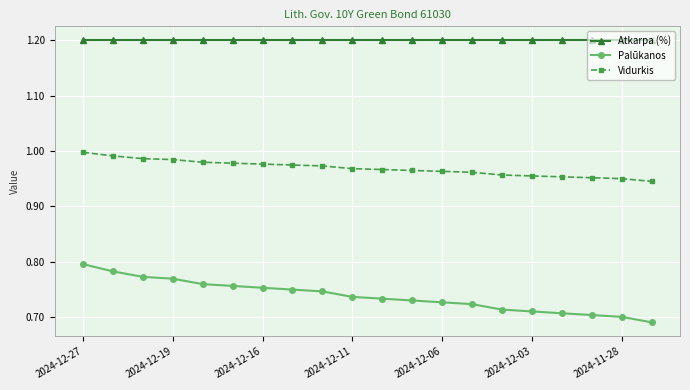

At how many categories does at least one series exceed 0?

20